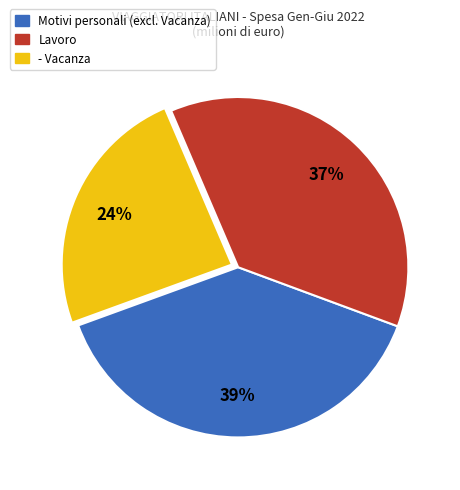

To the nearest percent, what is the average slice percentage?

33%